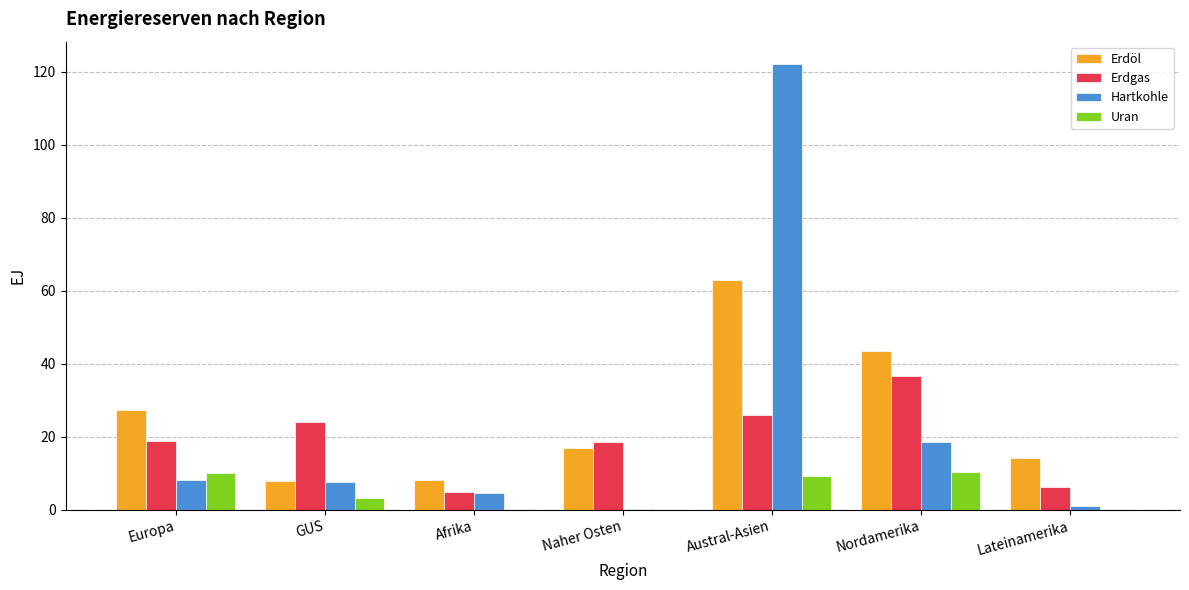

Are the bars grouped side by side (vs. stacked)?

Yes